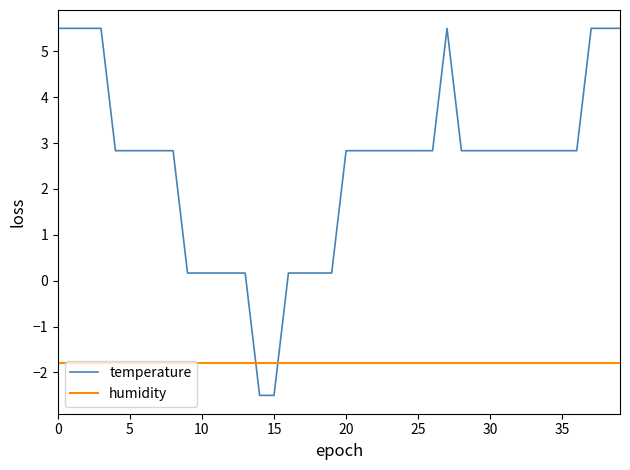

Which series has the largest range (max minus min)?

temperature